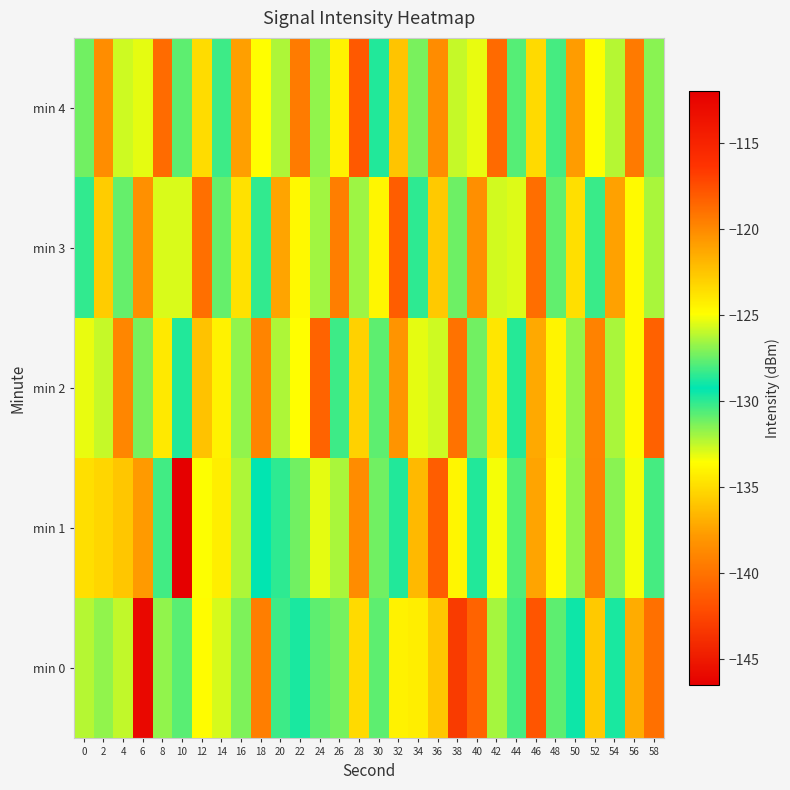

Reading left to right, what are all the values shown in this chart?

min 0: 0=-132.3	2=-126.8	4=-126.0	6=-112.8	8=-126.8	10=-127.7	12=-133.6	14=-125.6	16=-127.2	18=-119.5	20=-130.3	22=-129.7	24=-130.8	26=-127.3	28=-123.4	30=-127.7	32=-134.1	34=-124.2	36=-136.0	38=-143.1	40=-140.9	42=-126.5	44=-128.0	46=-141.7	48=-127.7	50=-129.0	52=-122.7	54=-129.7	56=-137.0	58=-140.2
min 1: 0=-123.6	2=-135.3	4=-135.9	6=-137.7	8=-130.4	10=-146.5	12=-133.5	14=-124.2	16=-126.4	18=-129.2	20=-128.5	22=-131.2	24=-125.4	26=-132.1	28=-138.6	30=-127.3	32=-129.8	34=-136.5	36=-141.2	38=-133.9	40=-128.7	42=-125.1	44=-130.6	46=-137.4	48=-124.8	50=-131.7	52=-139.2	54=-126.9	56=-133.4	58=-128.1
min 2: 0=-125.3	2=-132.6	4=-138.9	6=-127.2	8=-134.5	10=-129.8	12=-136.1	14=-124.4	16=-131.7	18=-139.0	20=-126.3	22=-133.6	24=-140.9	26=-128.2	28=-135.5	30=-130.8	32=-138.1	34=-125.4	36=-132.7	38=-140.0	40=-127.3	42=-134.6	44=-129.9	46=-137.2	48=-124.5	50=-131.8	52=-139.1	54=-126.4	56=-133.7	58=-141.0
min 3: 0=-128.4	2=-135.7	4=-131.0	6=-138.3	8=-125.6	10=-132.9	12=-140.2	14=-127.5	16=-134.8	18=-130.1	20=-137.4	22=-124.7	24=-132.0	26=-139.3	28=-126.6	30=-133.9	32=-141.2	34=-128.5	36=-135.8	38=-131.1	40=-138.4	42=-125.7	44=-133.0	46=-140.3	48=-127.6	50=-134.9	52=-130.2	54=-137.5	56=-124.8	58=-132.1
min 4: 0=-131.2	2=-138.5	4=-125.8	6=-133.1	8=-140.4	10=-127.7	12=-135.0	14=-130.3	16=-137.6	18=-124.9	20=-132.2	22=-139.5	24=-126.8	26=-134.1	28=-141.4	30=-128.7	32=-136.0	34=-131.3	36=-138.6	38=-125.9	40=-133.2	42=-140.5	44=-127.8	46=-135.1	48=-130.4	50=-137.7	52=-125.0	54=-132.3	56=-139.6	58=-126.9